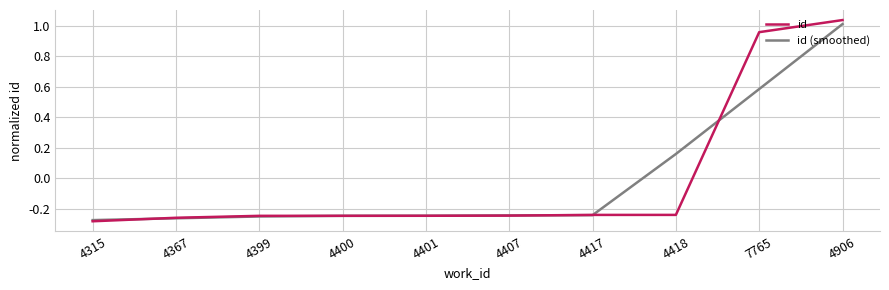

What position from the left is 7765?

9